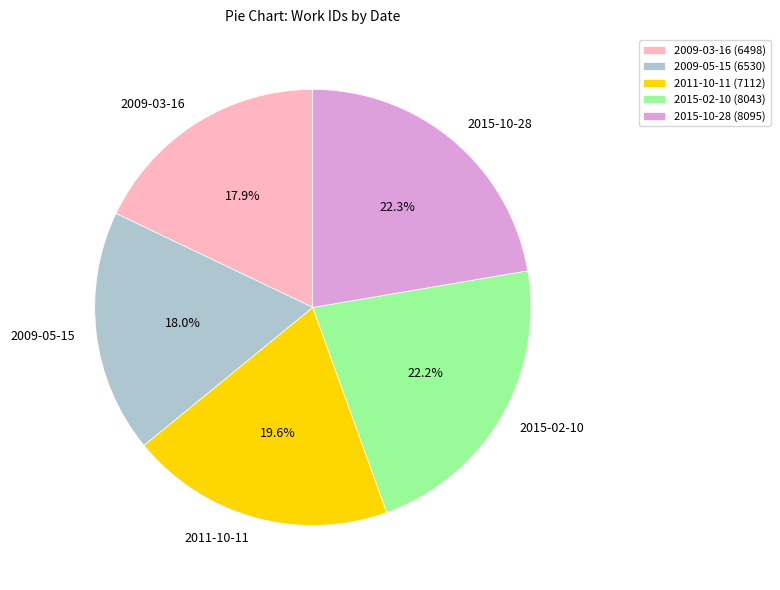

What percentage is the 2009-05-15 slice, to the nearest percent?

18%